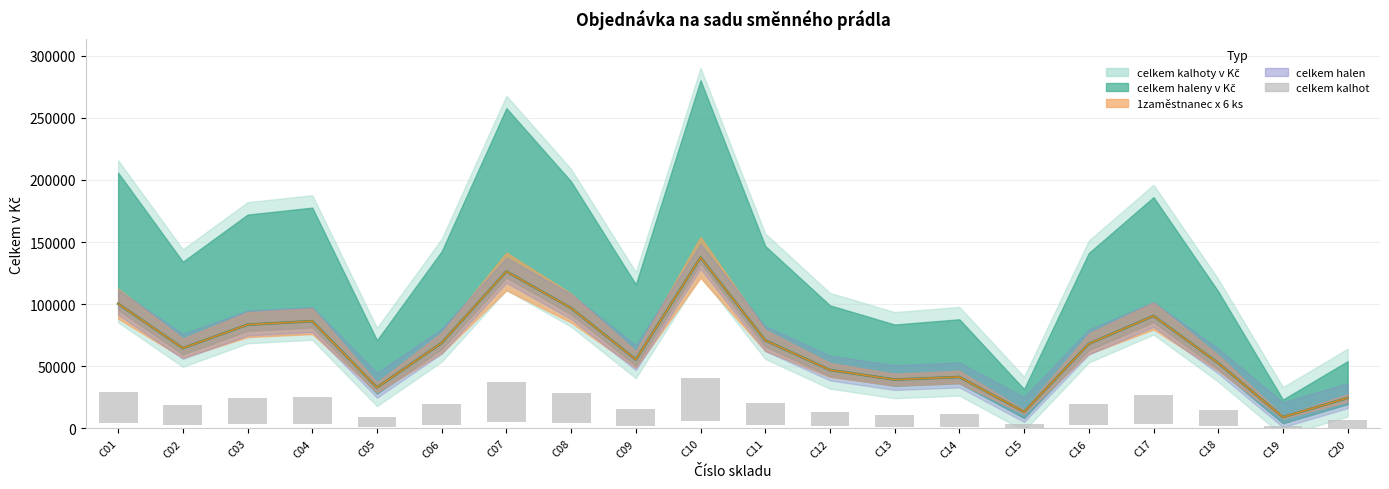

Does the chart contain stacked bars?

No